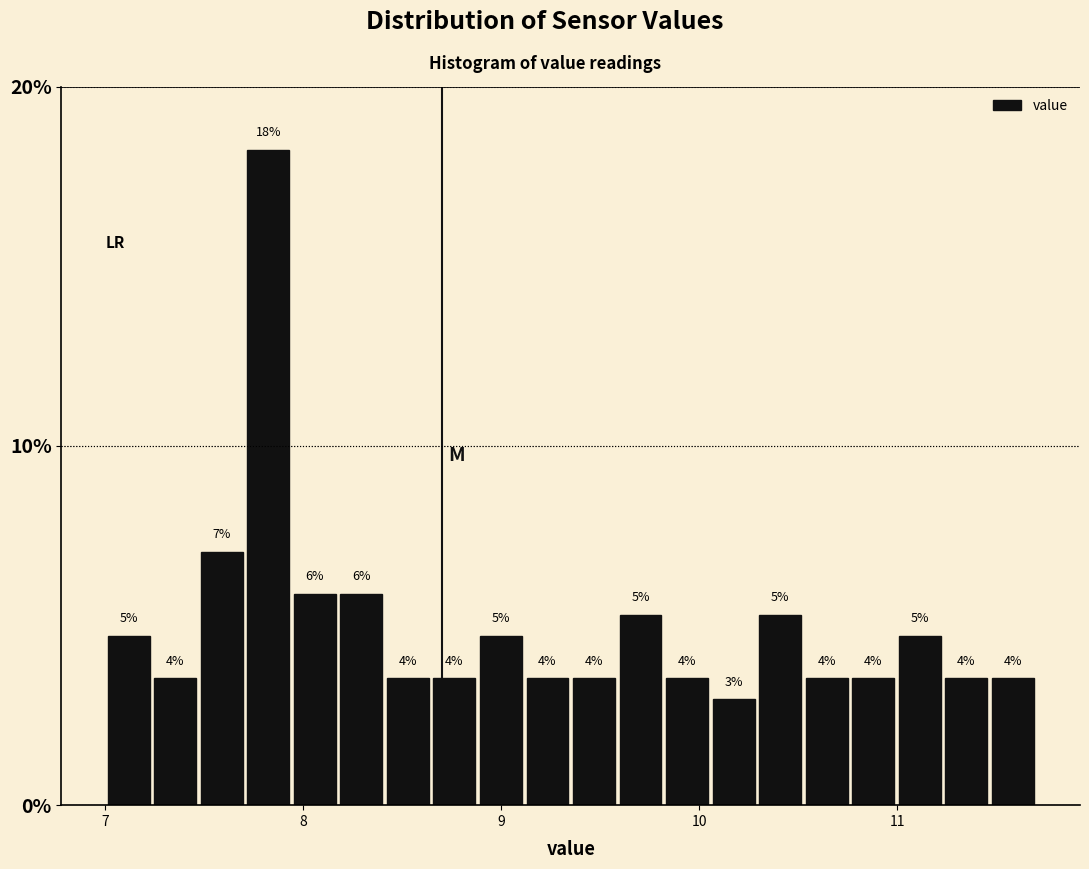

Around what value on the x-axis is the tallest bar? Give the approximate position of its centre, as read against the axis.

7.8